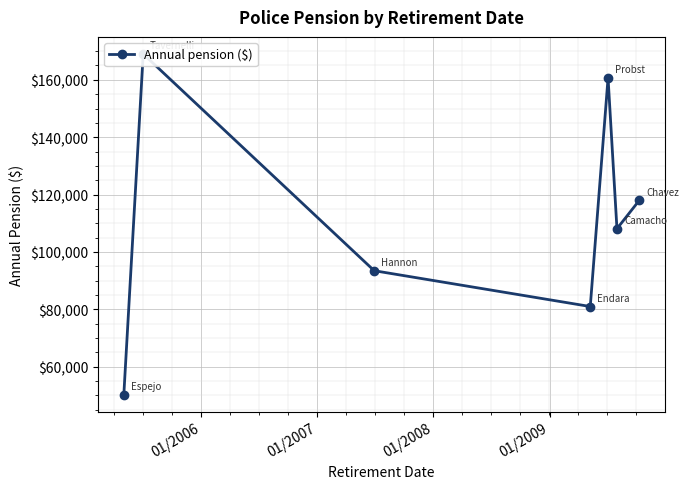

How many distinct data groups are displayed?

1